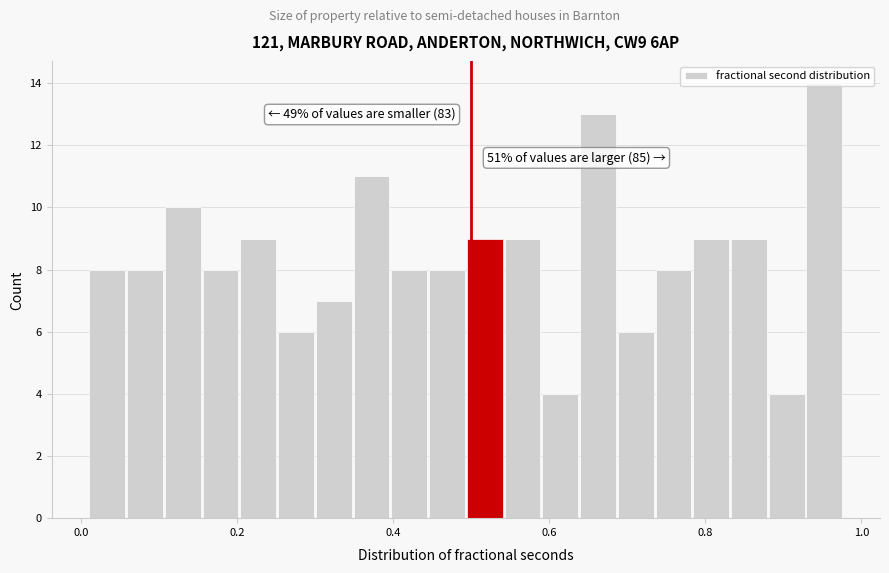

Read against the x-axis, roughly where is the centre of the tallest bar?

0.96